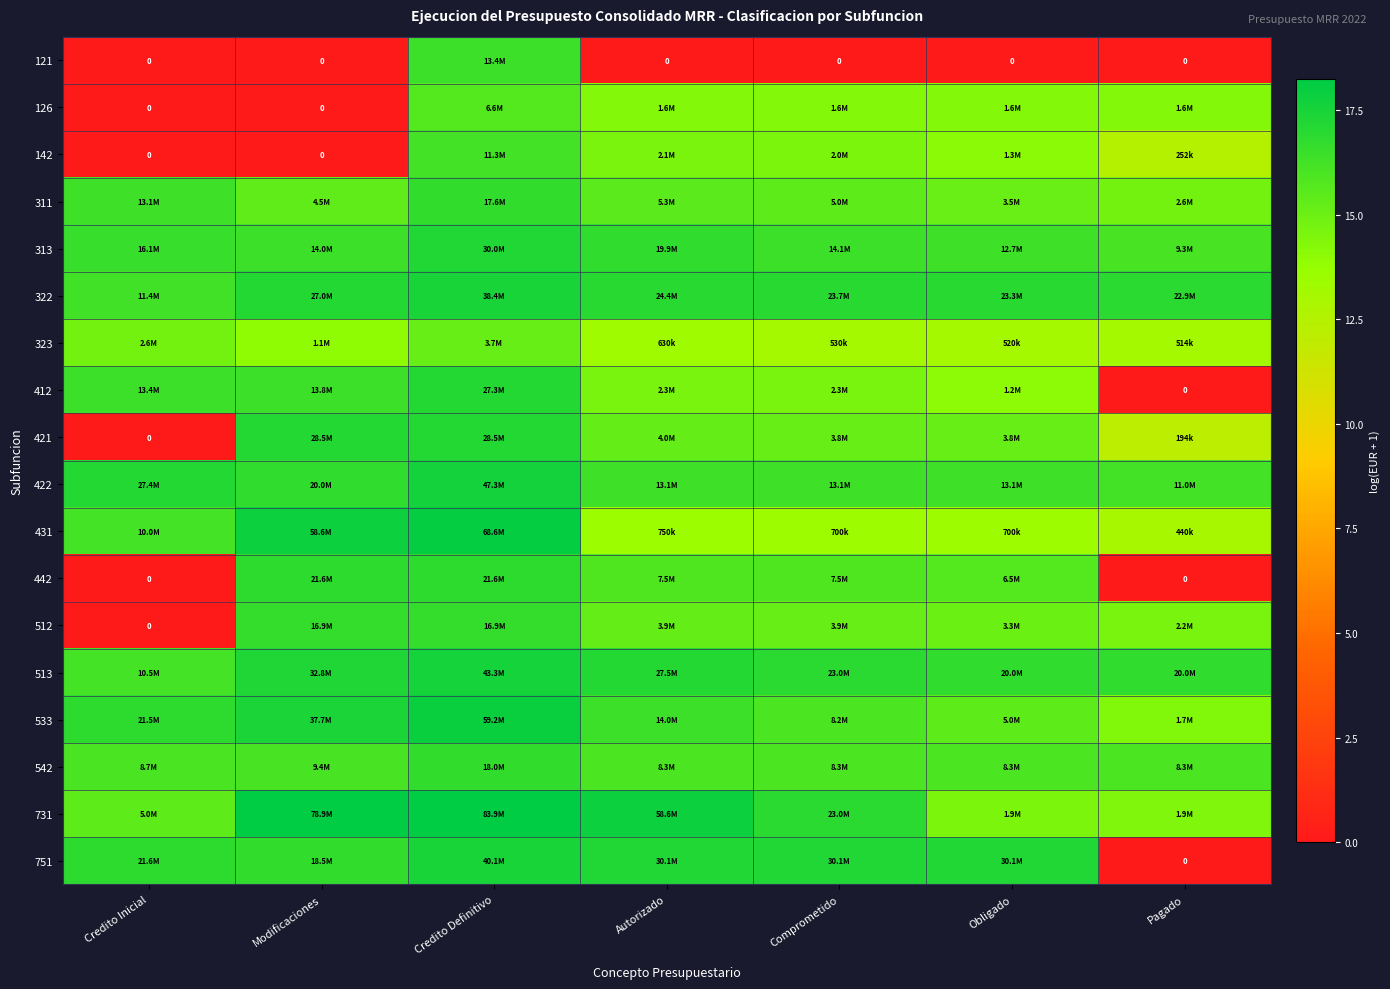

List the series in order of their peak value, highest first.

731, 431, 533, 422, 513, 751, 322, 313, 421, 412, 442, 542, 311, 512, 121, 142, 126, 323